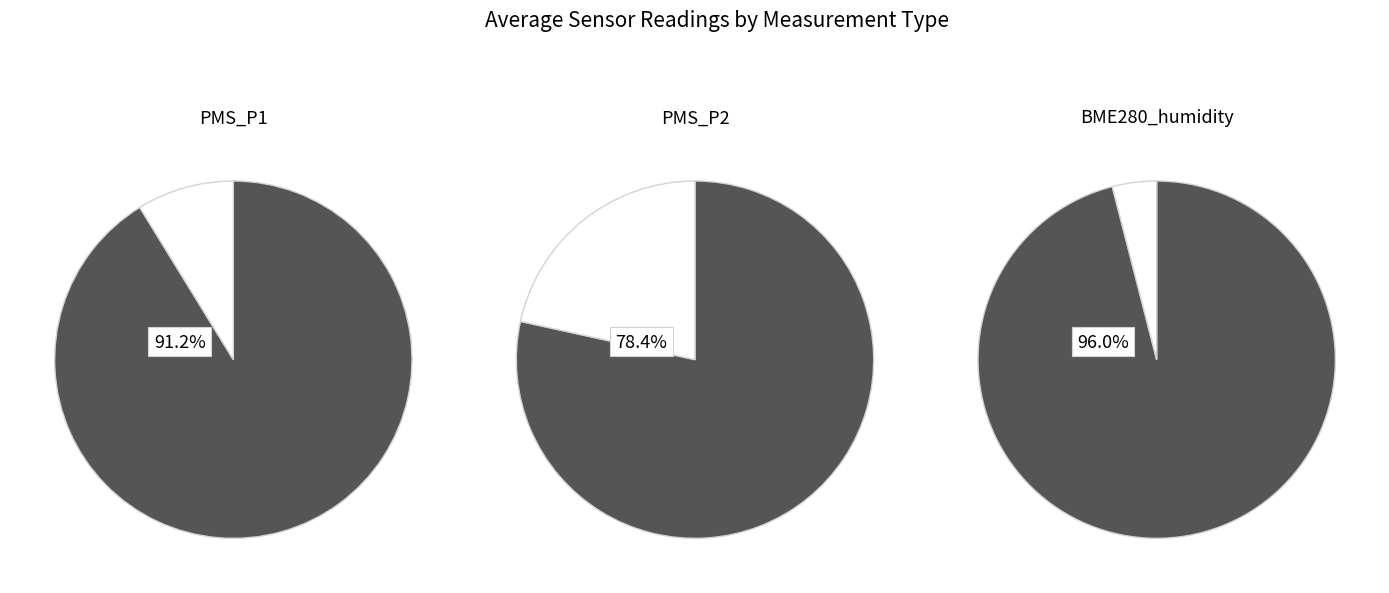

Rank the series at 39 from lowest to highest value.

PMS_P2, PMS_P1, BME280_humidity